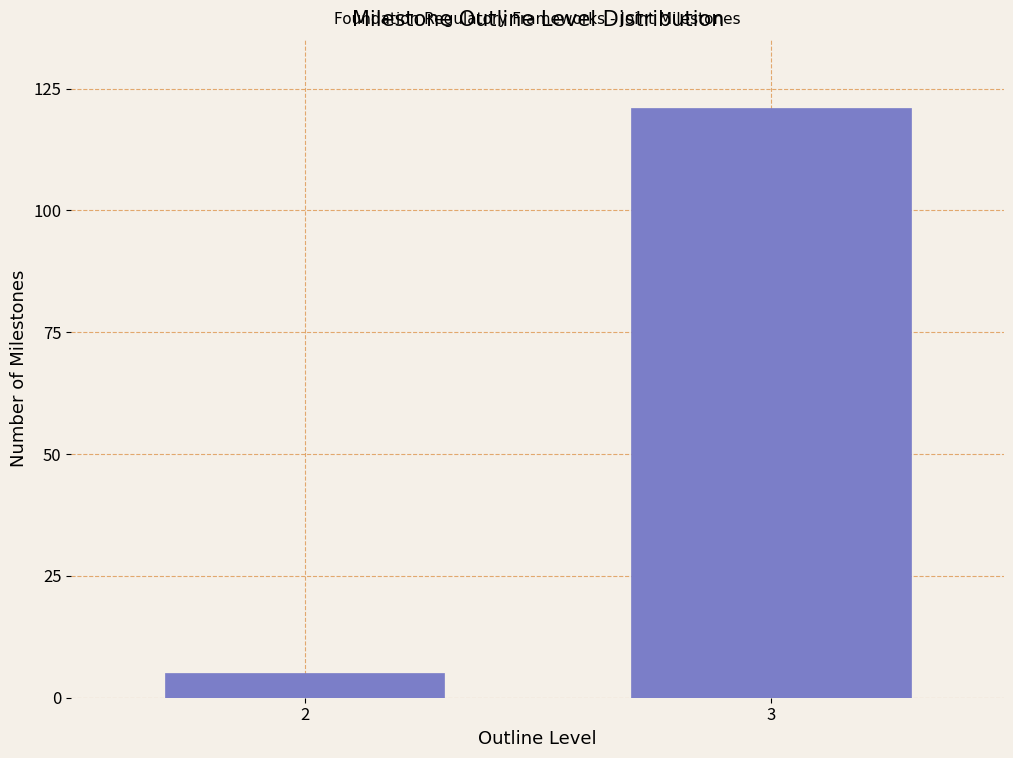

Reading left to right, transcribe all the data shown in this chart.

5	121